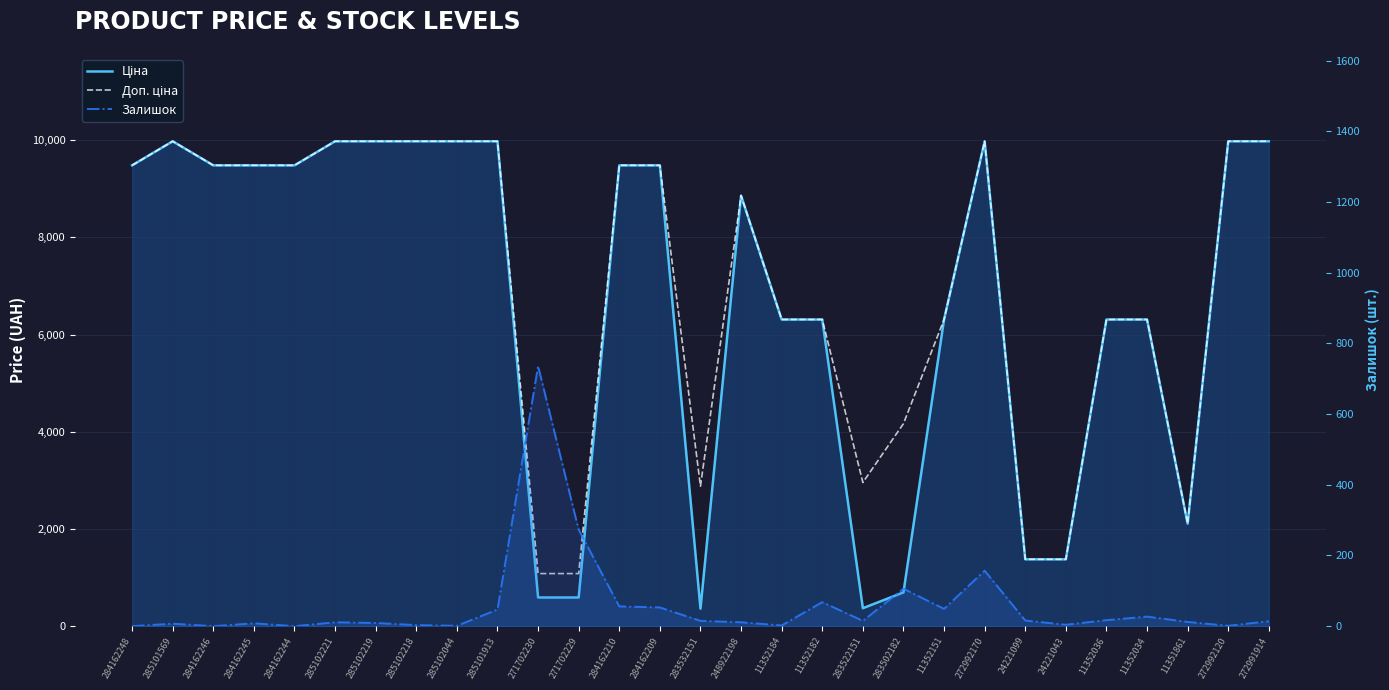

True or false: Ціна has a value of 6308.8 at 11352182.

True